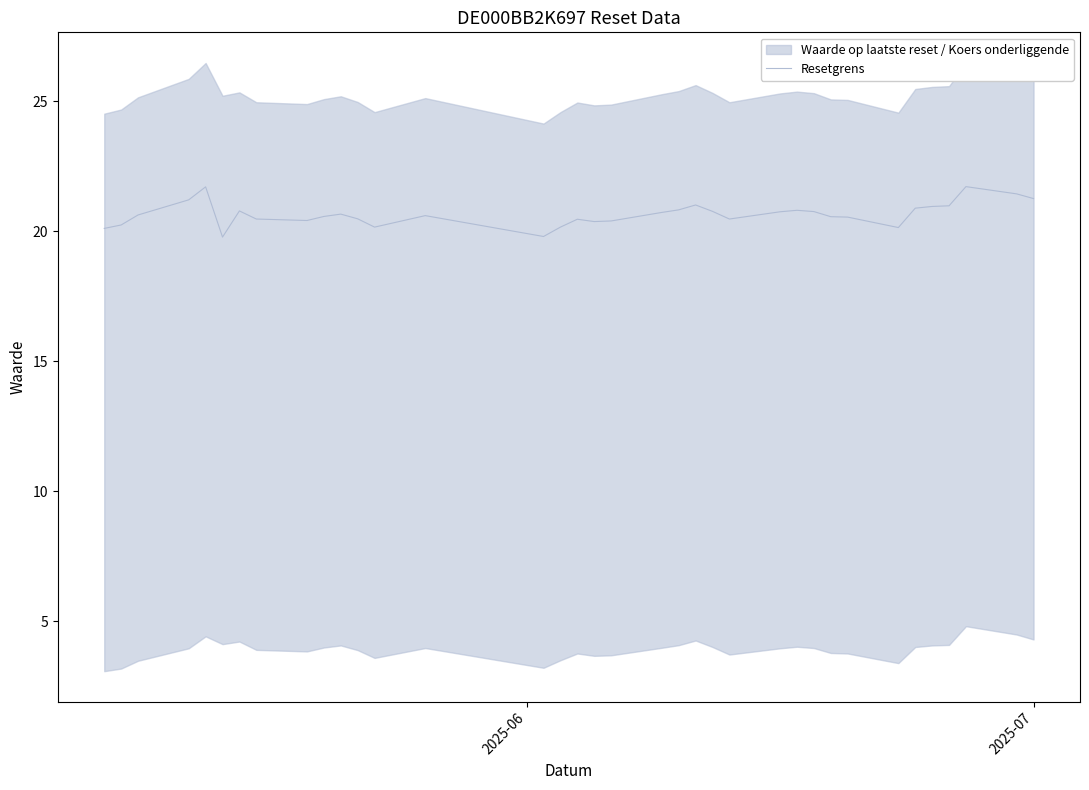

What is the minimum value for Resetgrens?

19.8